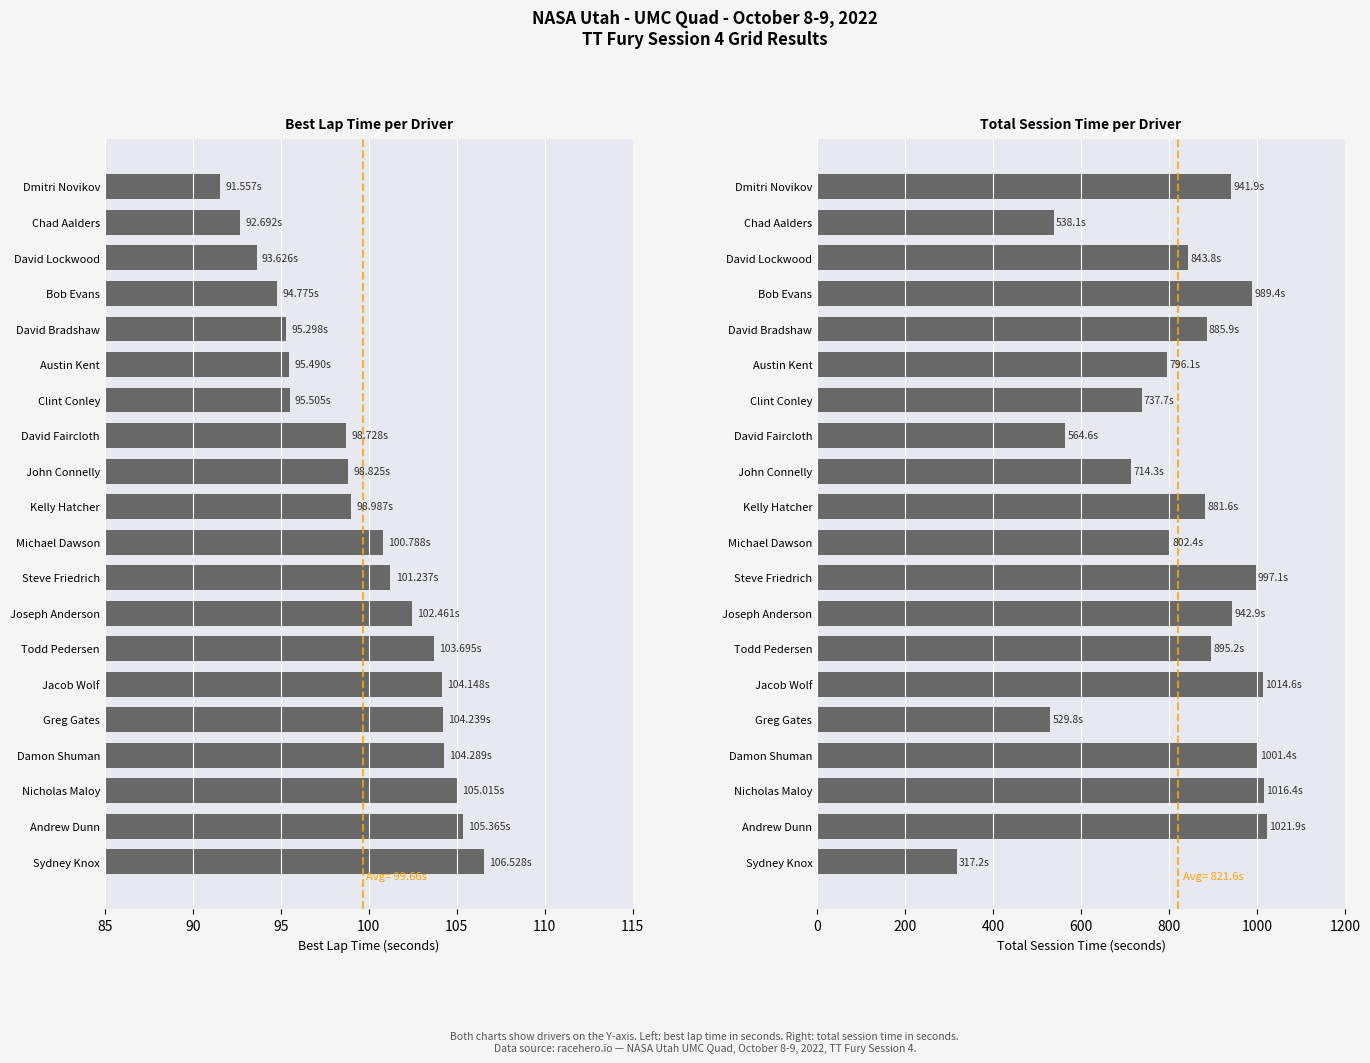

How many values in the Best Lap Time (s) series are below 100?

10